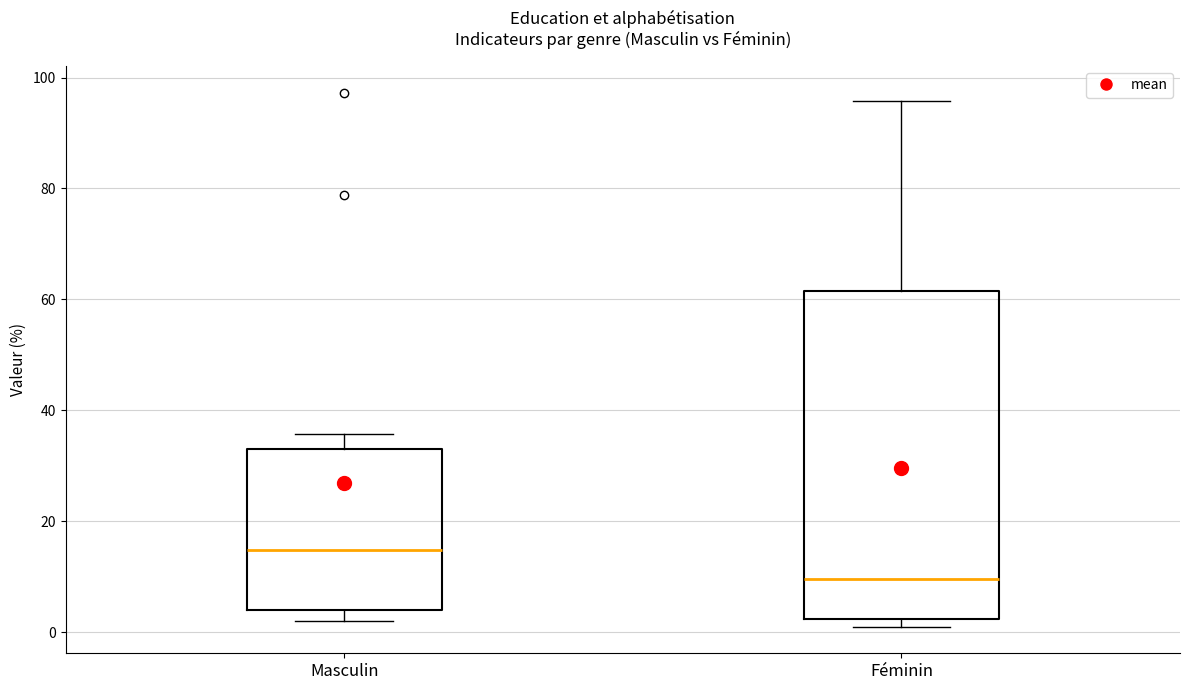

Which box has the highest median line?

Masculin